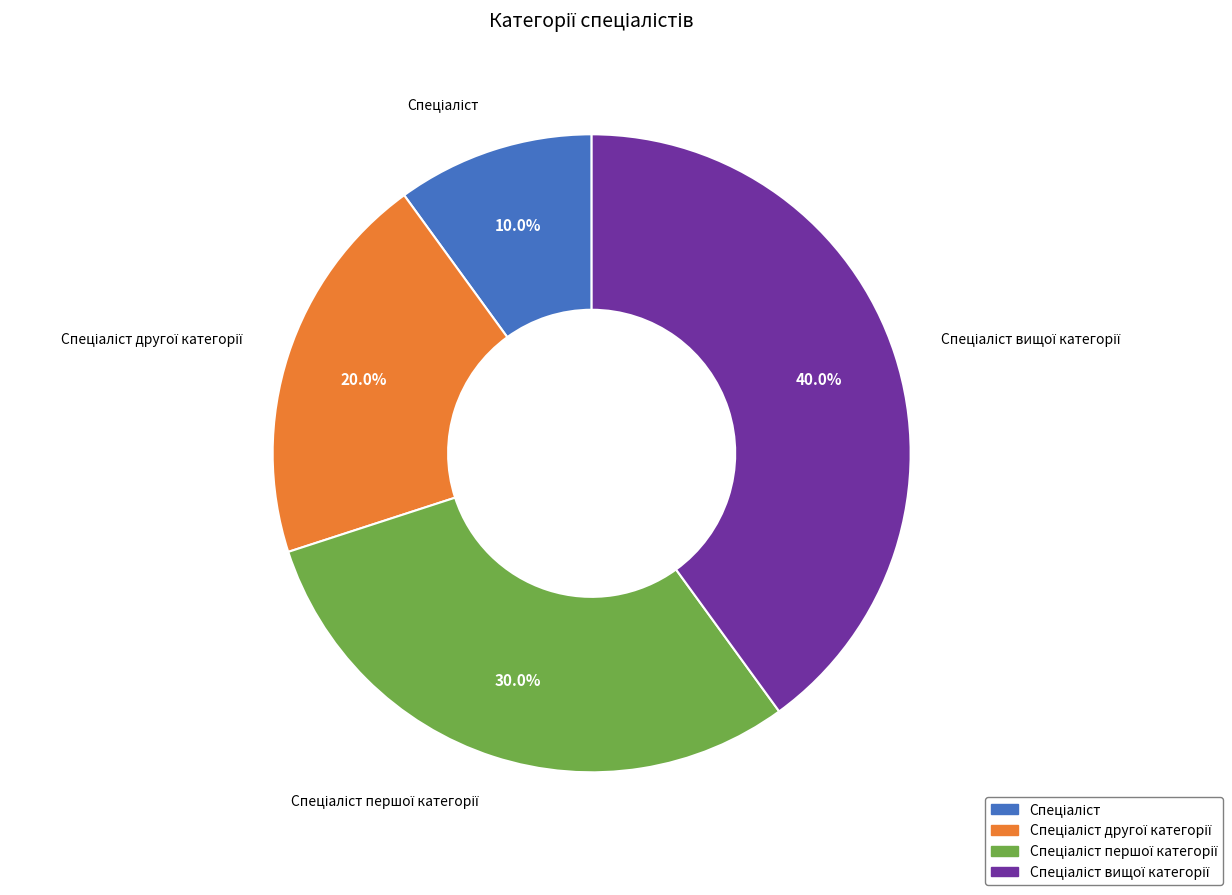

Is there a majority slice in this chart?

No